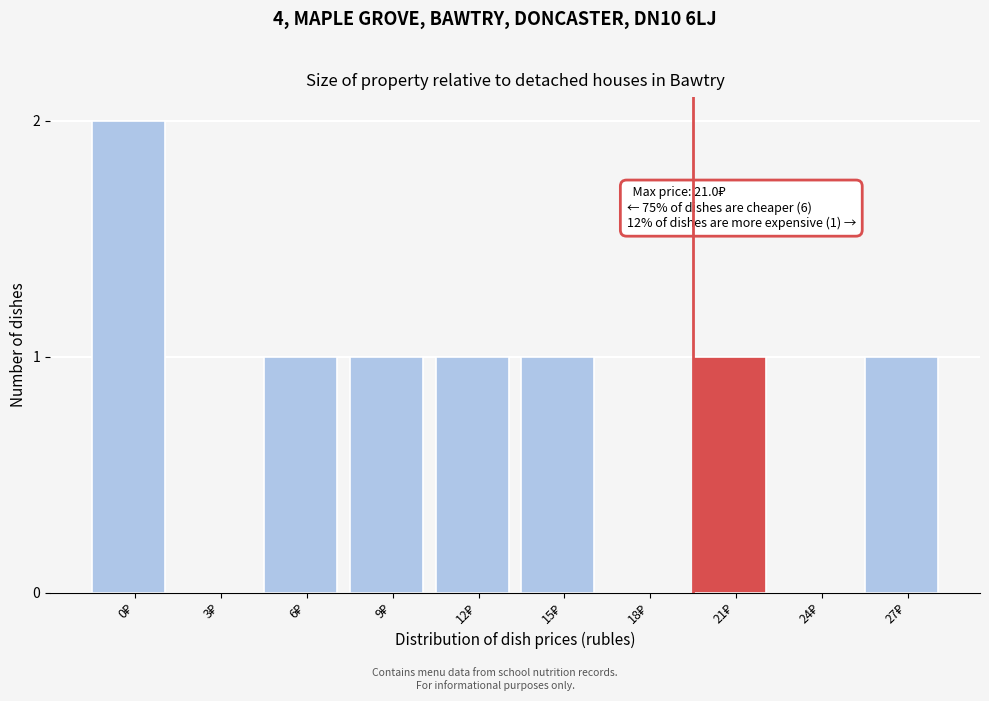

What is the sum of all values?

8